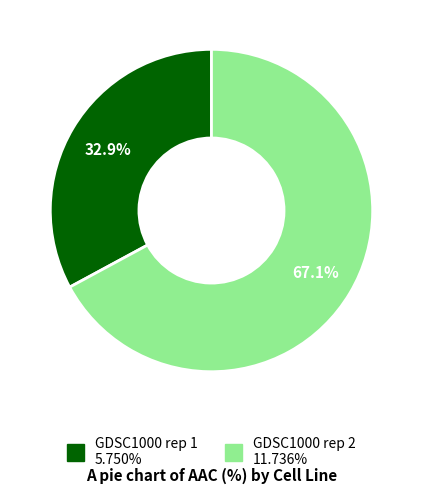

Does GDSC1000 rep 2 represent more than half of the total?

Yes